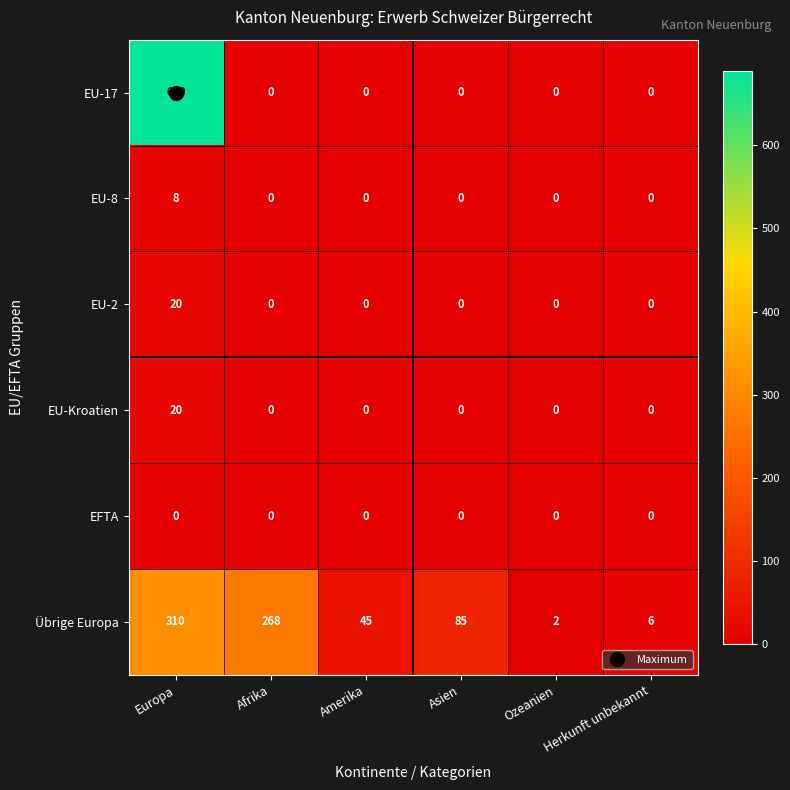

The EU-Kroatien series shows 0 at Asien. True or false?

True